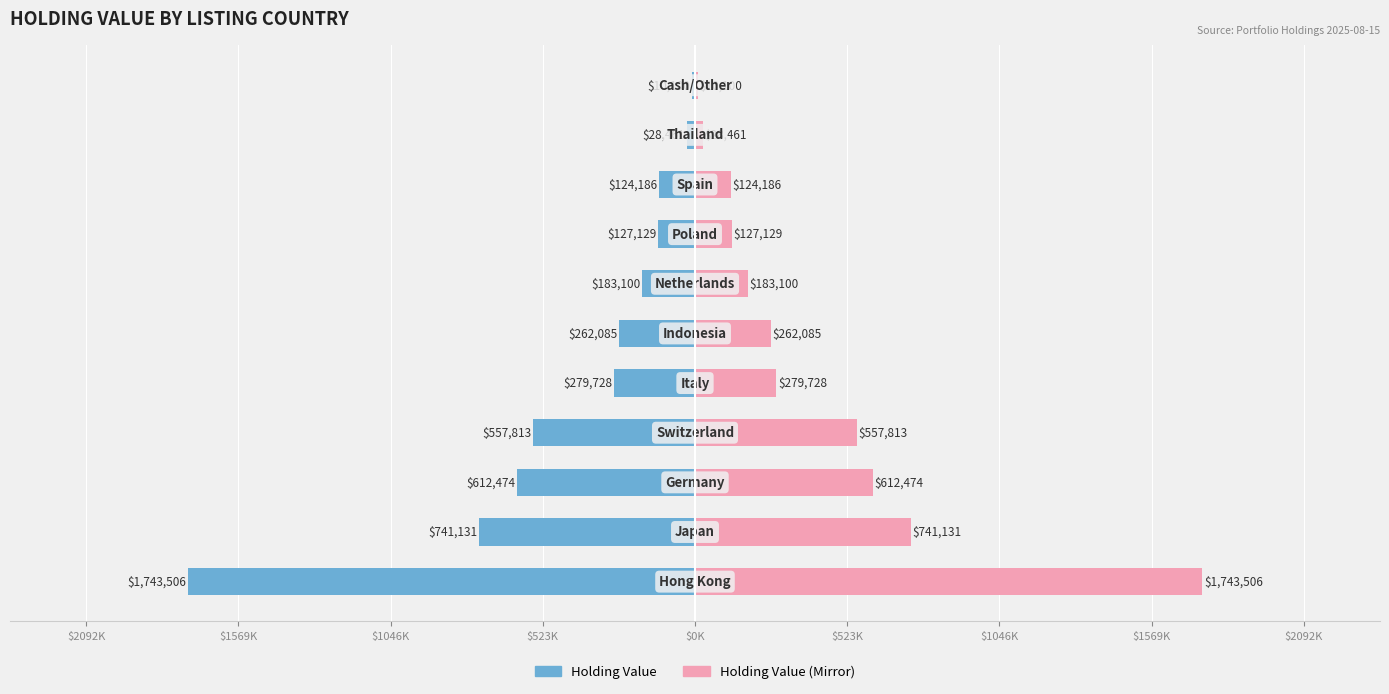

The Holding Value (USD) Mirror series shows 11476.0 at 9. True or false?

False